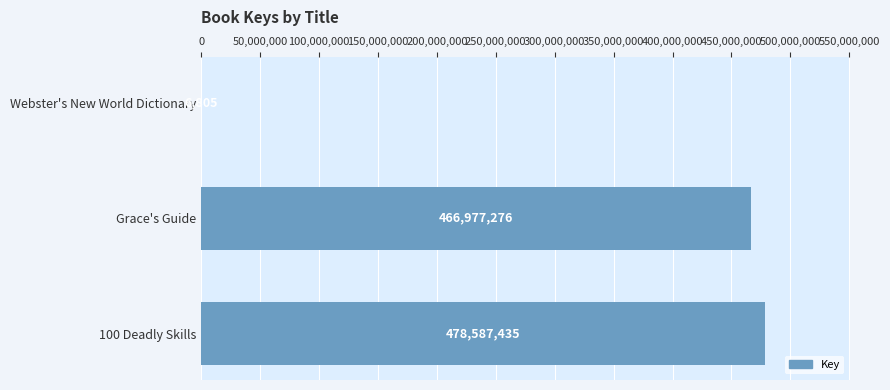

Does the chart contain stacked bars?

No